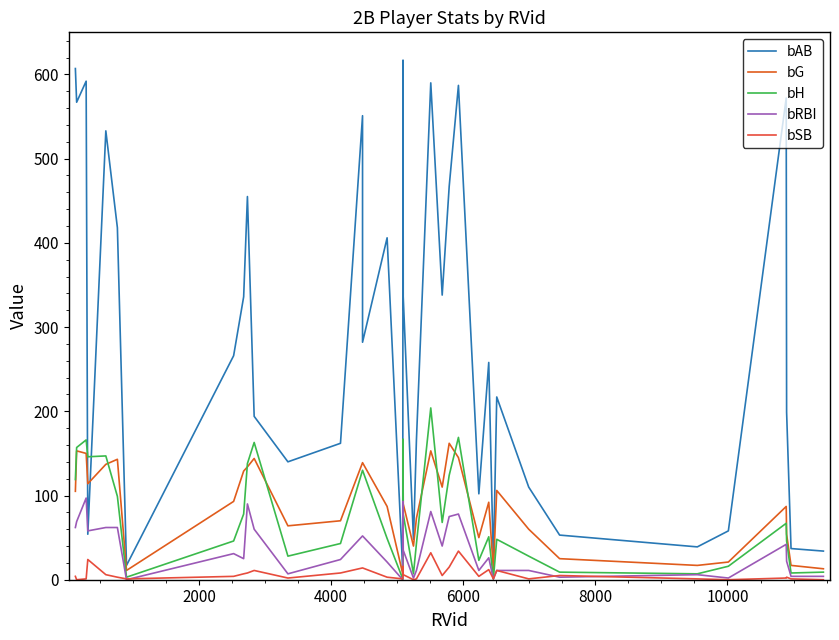

Reading left to right, transcribe all the data shown in this chart.

bAB: 607	567	592	54	533	418	17	266	336	455	194	140	162	551	282	406	10	617	336	48	166	590	338	467	587	102	258	20	217	110	53	39	58	572	199	37	34
bG: 105	153	150	114	137	143	11	93	129	134	144	64	70	139	139	87	7	152	90	40	73	153	110	162	145	50	92	12	106	60	25	17	21	87	54	17	13
bH: 119	157	166	146	147	99	3	46	78	138	163	28	43	130	130	49	1	167	78	7	43	204	68	124	169	23	51	1	48	28	9	7	16	67	46	8	9
bRBI: 62	69	97	58	62	62	0	31	25	90	60	7	24	52	52	21	0	93	35	2	11	81	40	75	78	11	26	1	11	11	3	6	2	42	22	4	4
bSB: 4	0	1	24	6	3	1	4	7	8	11	2	8	14	14	3	1	16	6	0	1	32	5	15	34	4	12	1	11	1	5	1	0	2	3	1	0